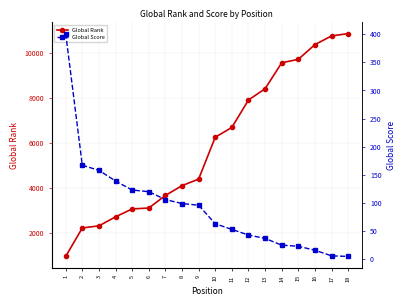

At how many categories does at least one series exceed 8823?

5